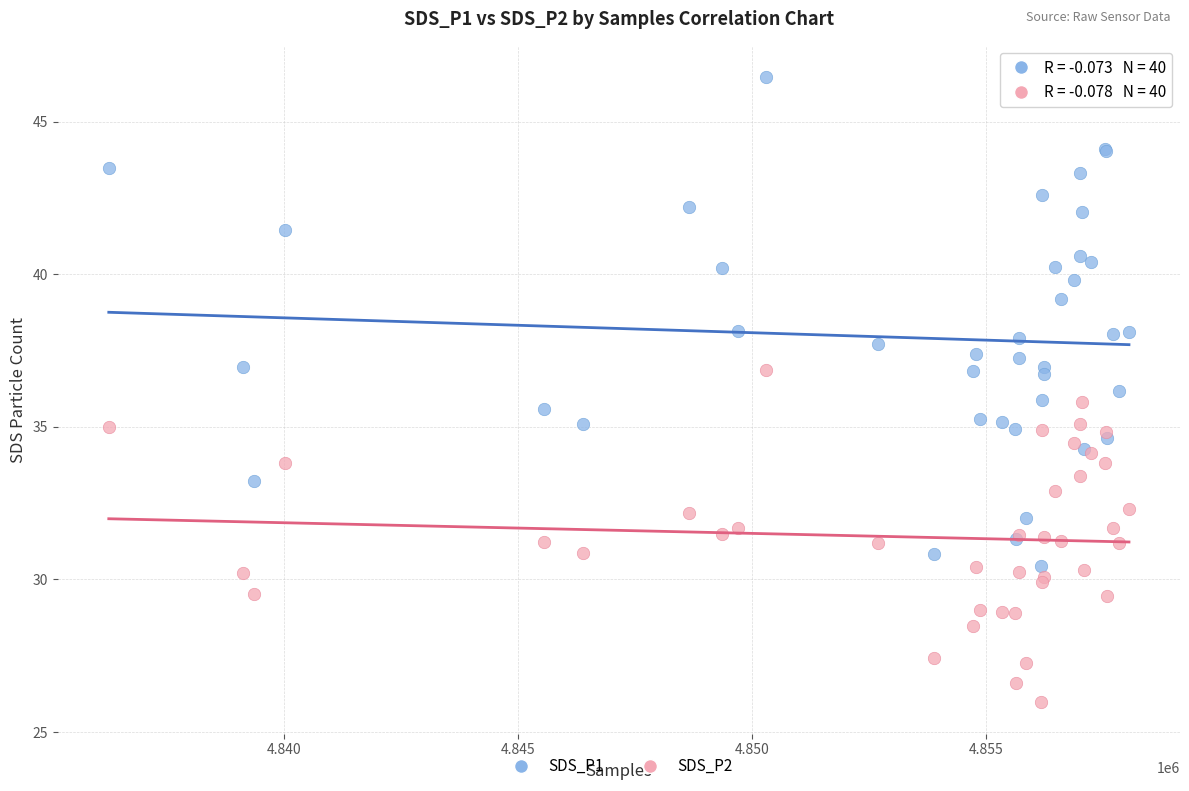

Which series reaches the minimum Y coordinate?

SDS_P2